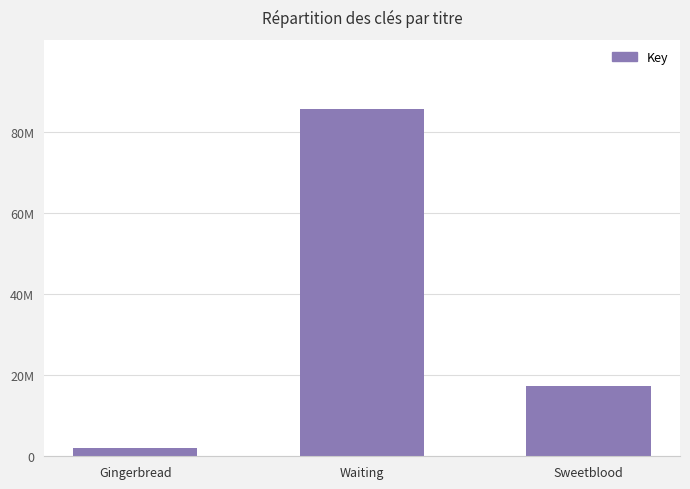

What is the difference between the maximum and minimum values?

83756927